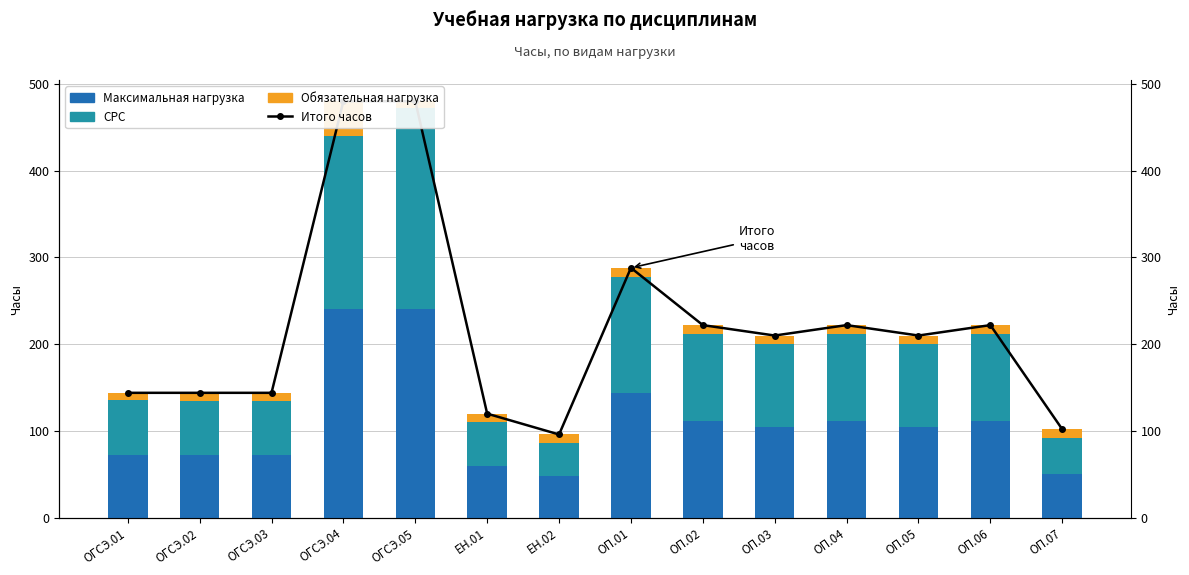

Where is Максимальная нагрузка nearest to the value 144?

ОП.01